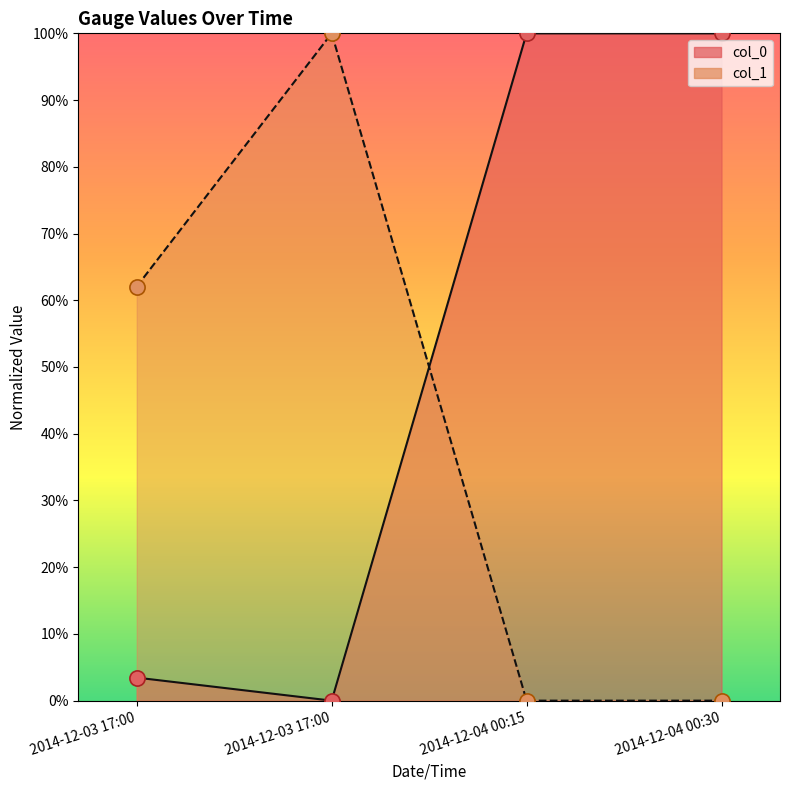

What is the total value across all series at 2014-12-03?

0.7